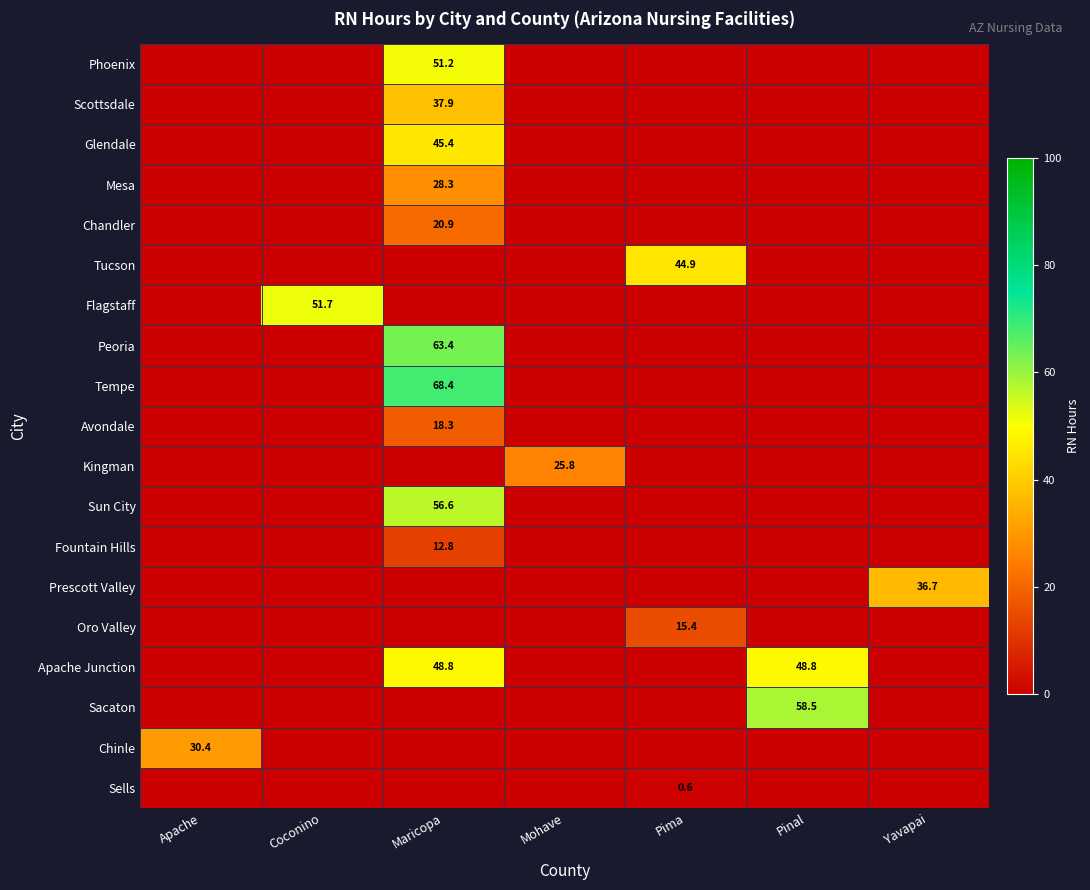

At how many categories does at least one series exceed 16?

7